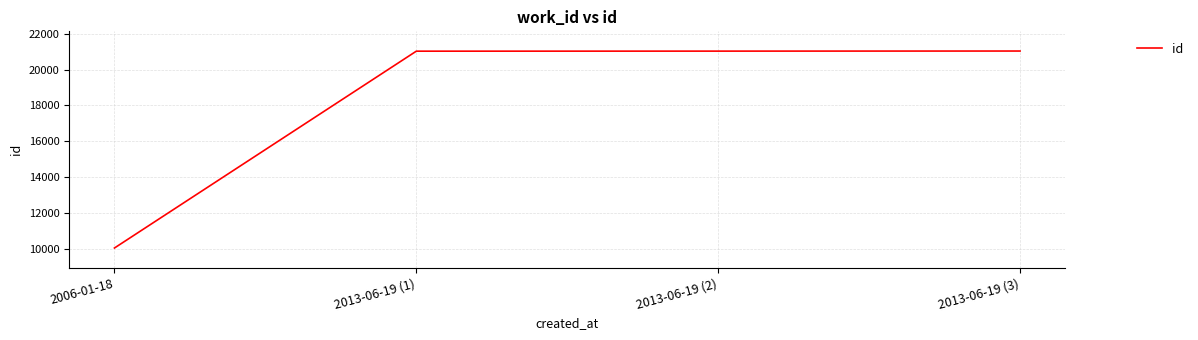

What is the change in value from 2013-06-19 (2) to 2013-06-19 (3)?

+5